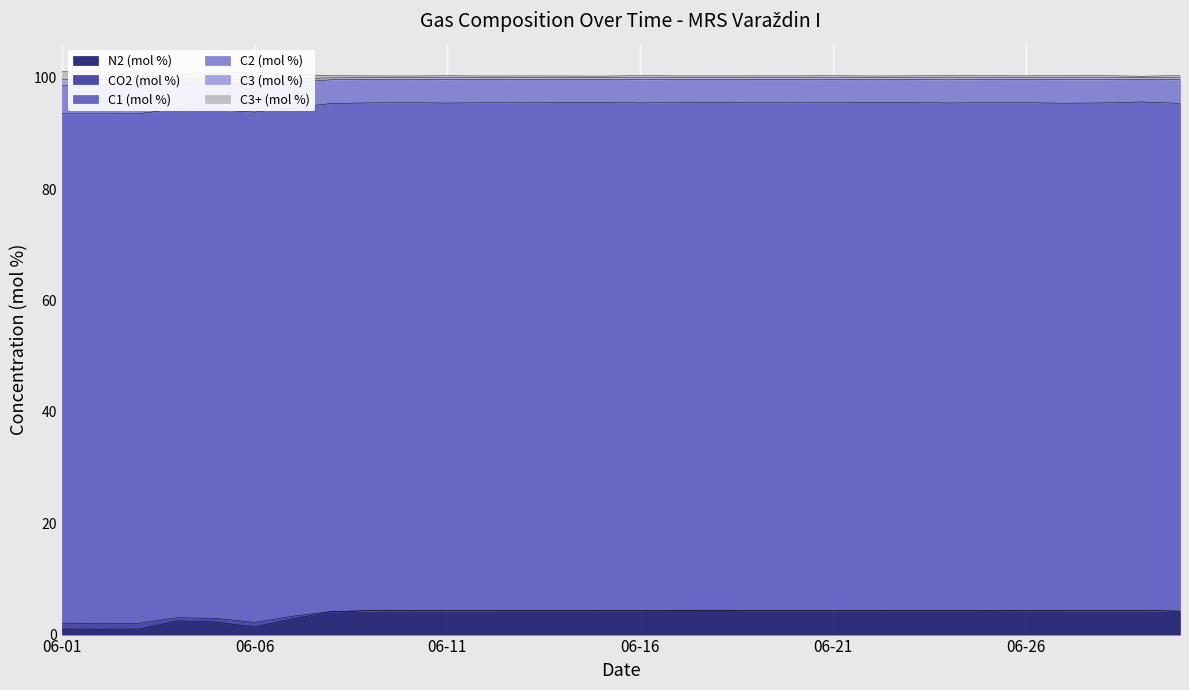

Rank the categories by C3+ (mol %) value from highest to lowest.

2023-06-29, 2023-06-15, 2023-06-12, 2023-06-10, 2023-06-14, 2023-06-22, 2023-06-13, 2023-06-18, 2023-06-17, 2023-06-09, 2023-06-20, 2023-06-19, 2023-06-23, 2023-06-26, 2023-06-25, 2023-06-11, 2023-06-21, 2023-06-27, 2023-06-16, 2023-06-28, 2023-06-08, 2023-06-30, 2023-06-24, 2023-06-07, 2023-06-04, 2023-06-05, 2023-06-06, 2023-06-03, 2023-06-02, 2023-06-01